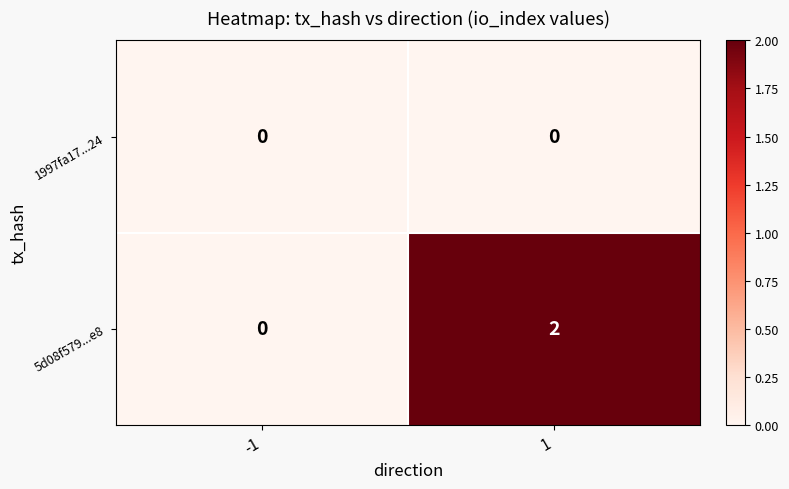

Is it true that 1997fa17...24 equals 0 at -1?

True